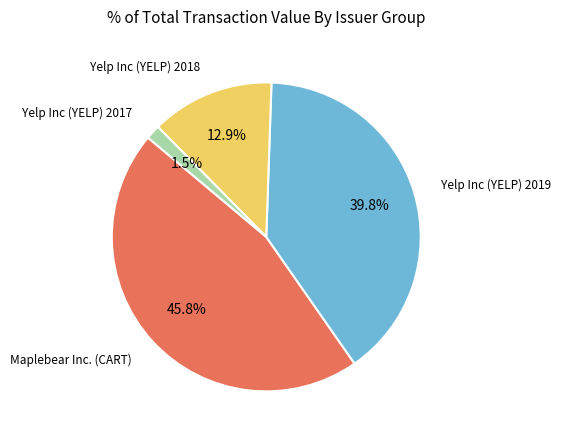

Does any single category account for the majority?

No